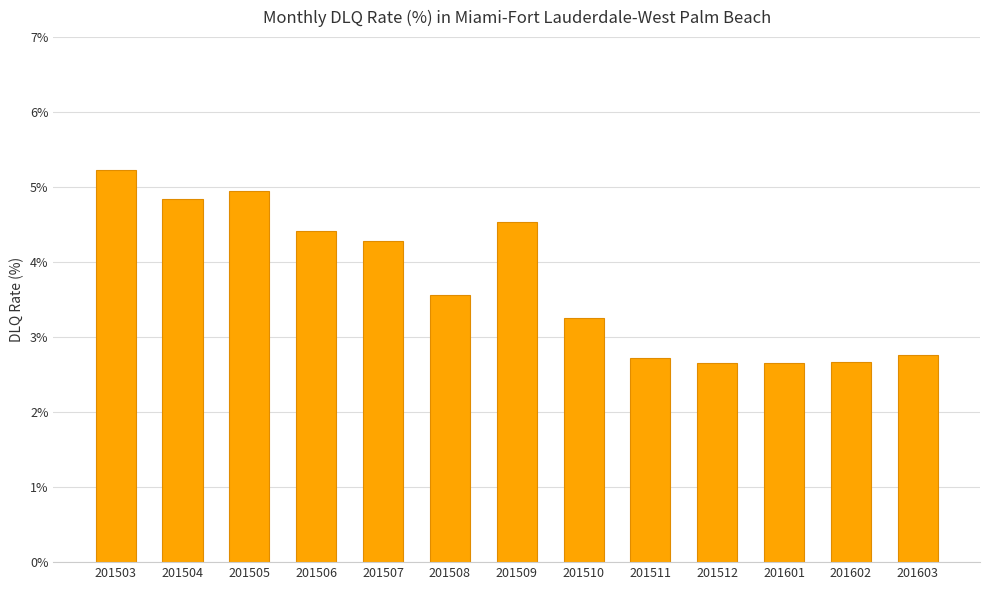

What is the ratio of the value at 201602 to the value at 201510?

0.8